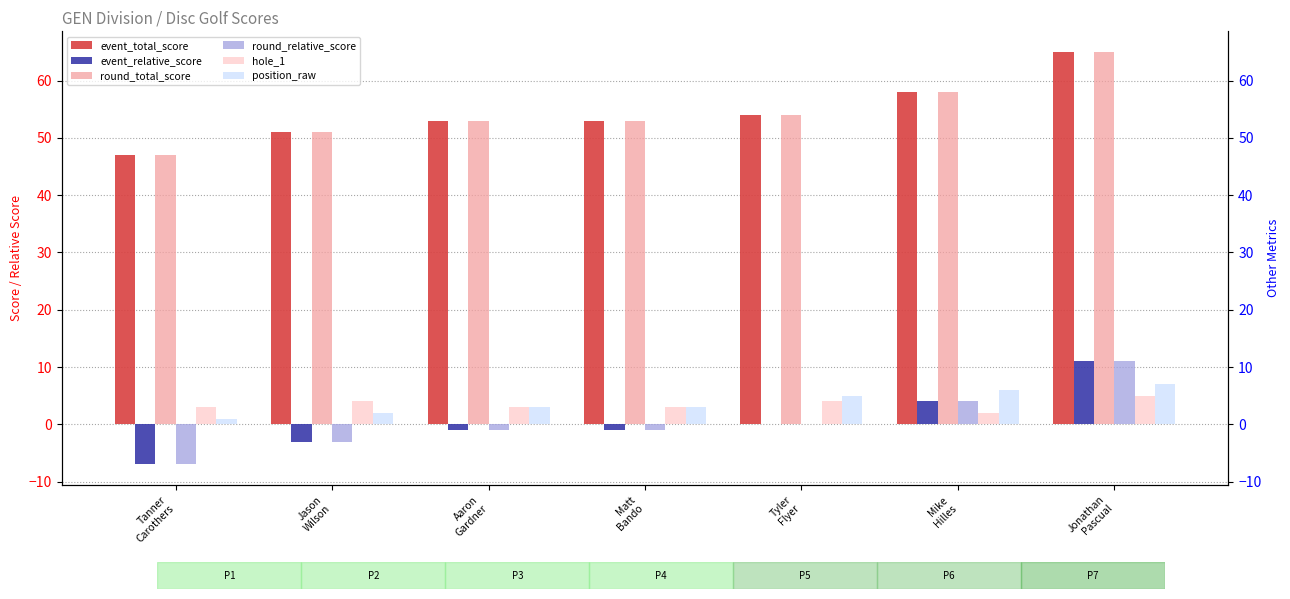

What is the difference between the maximum and second lowest values in the hole_1 series?

2